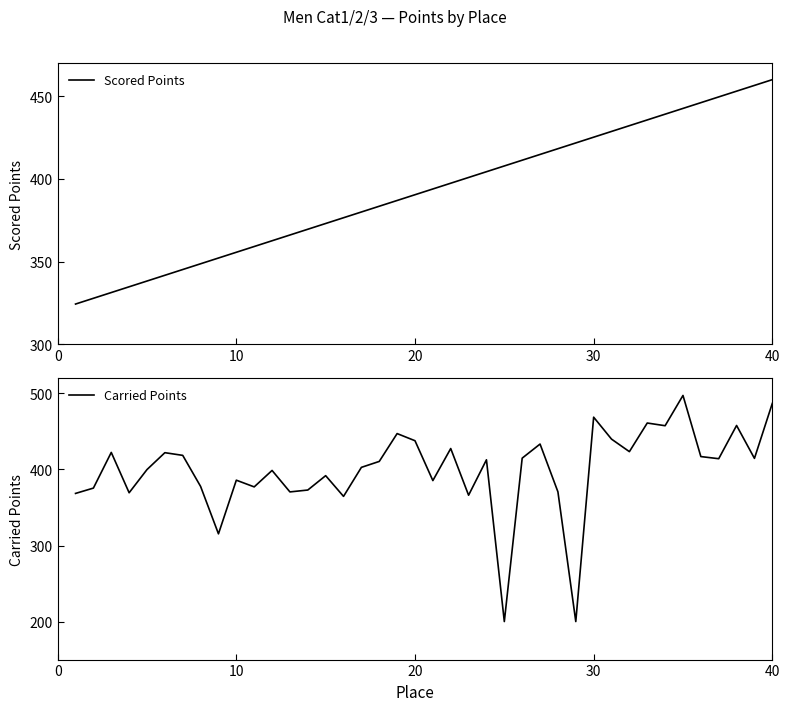

Which series has the largest range (max minus min)?

Carried Points